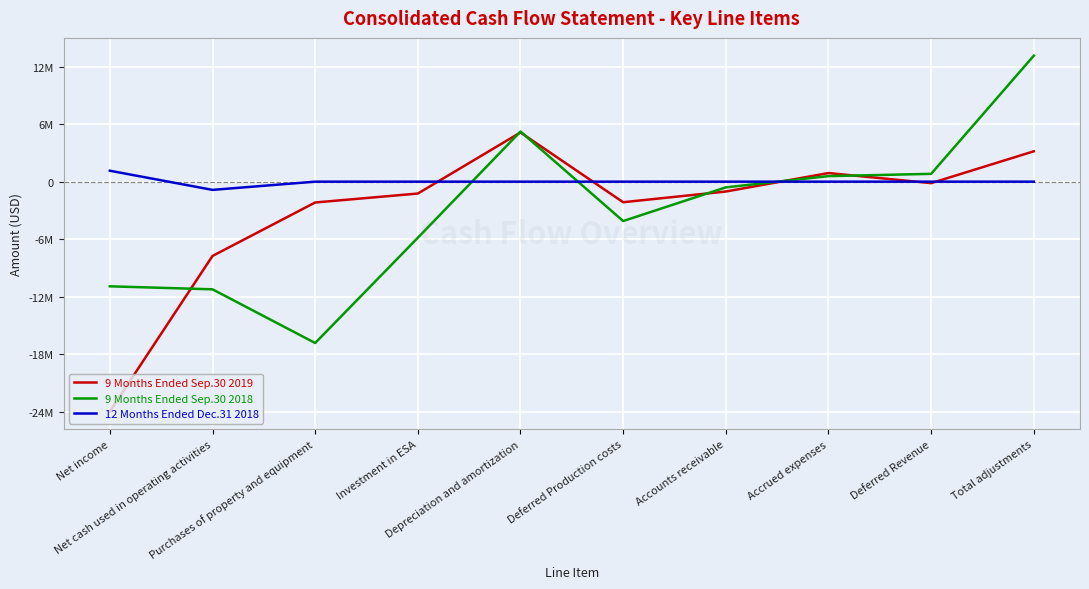

At which label does 9 Months Ended Sep.30 2019 reach its minimum?

Net income